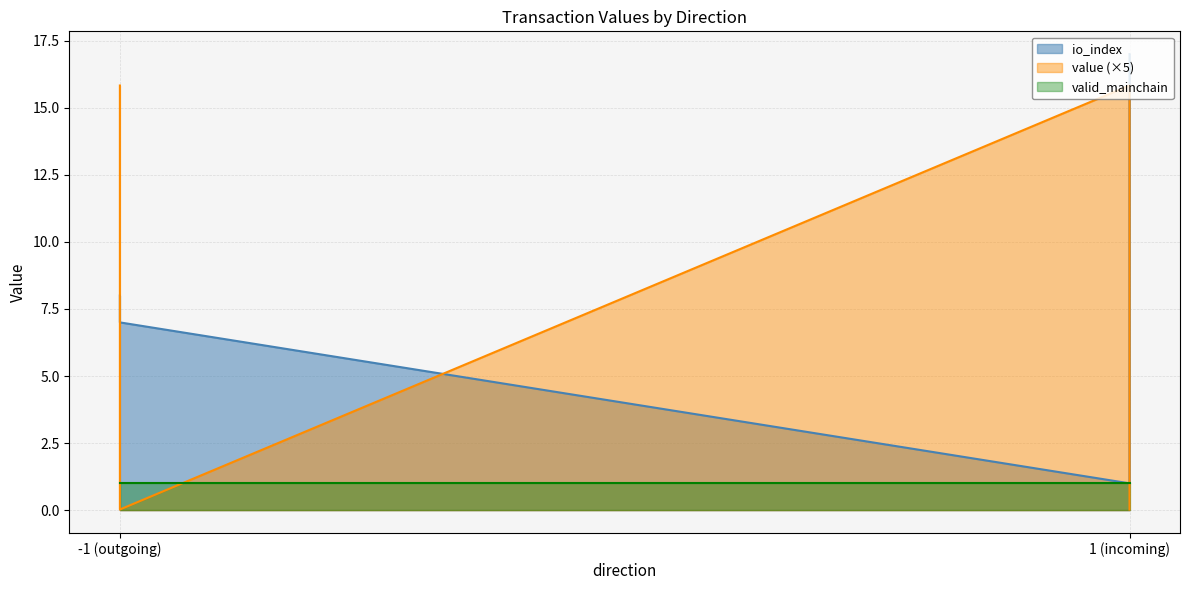

What value does the value series have at -1 (outgoing)?

15.8